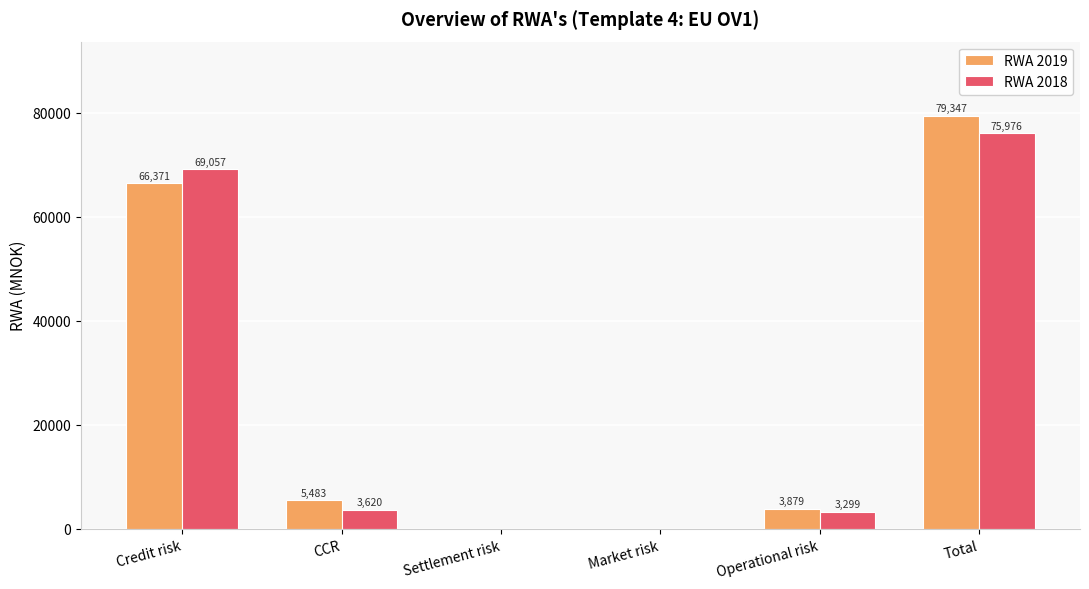

At which label is RWA 2018 closest to 37987?

Credit risk